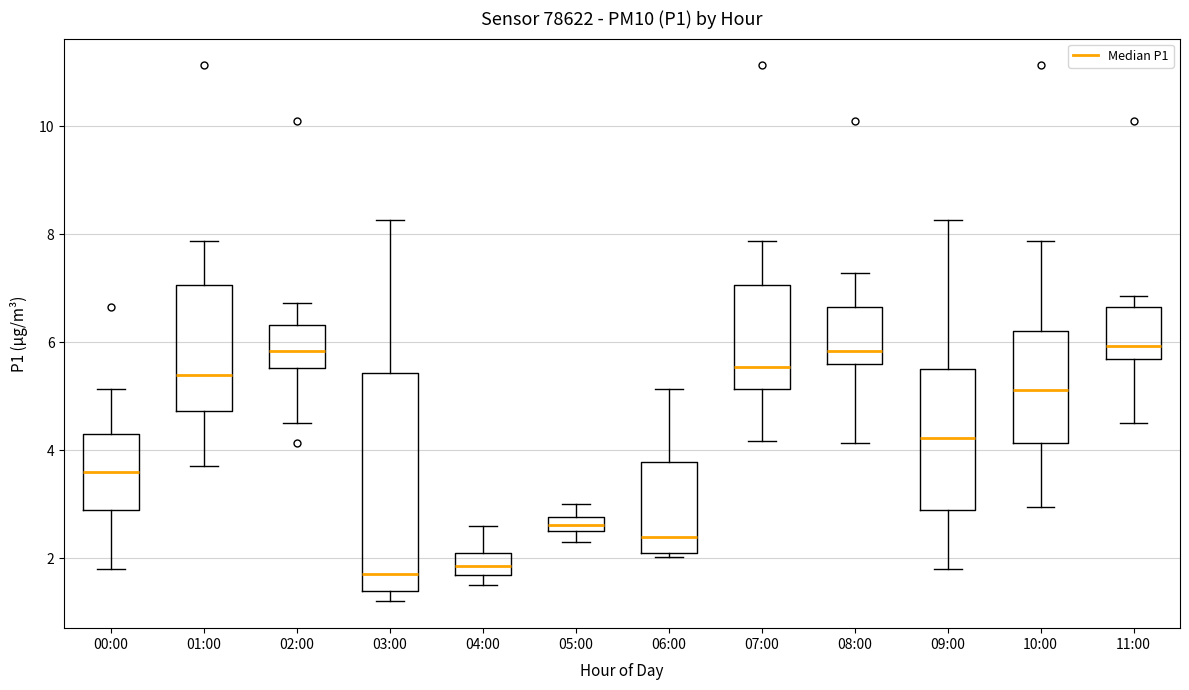

Which box is the tallest, from its lower edge to its upper edge?

03:00